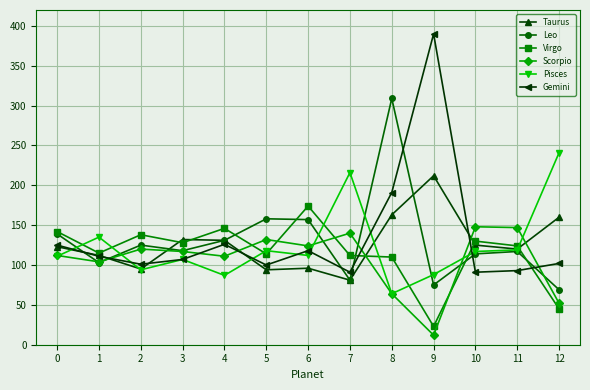

List the series in order of their peak value, lowest first.

Scorpio, Virgo, Taurus, Pisces, Leo, Gemini